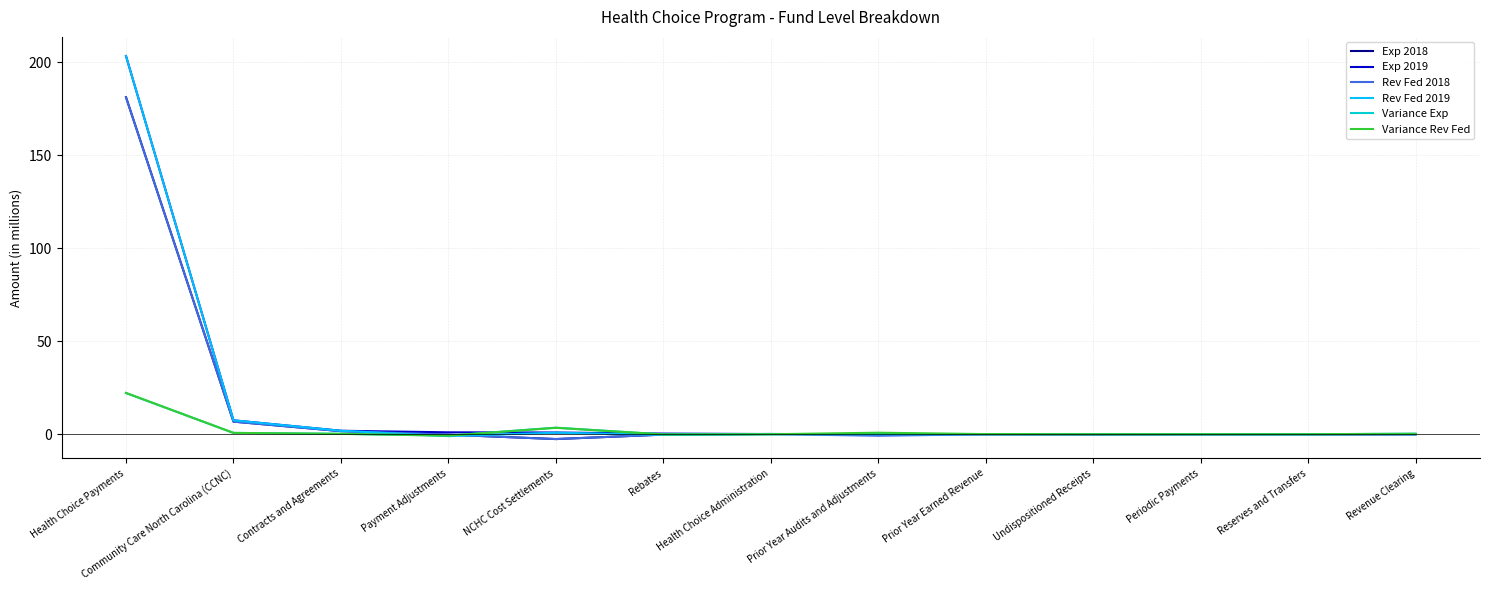

At which category is the sum across all series the highest?

Health Choice Payments